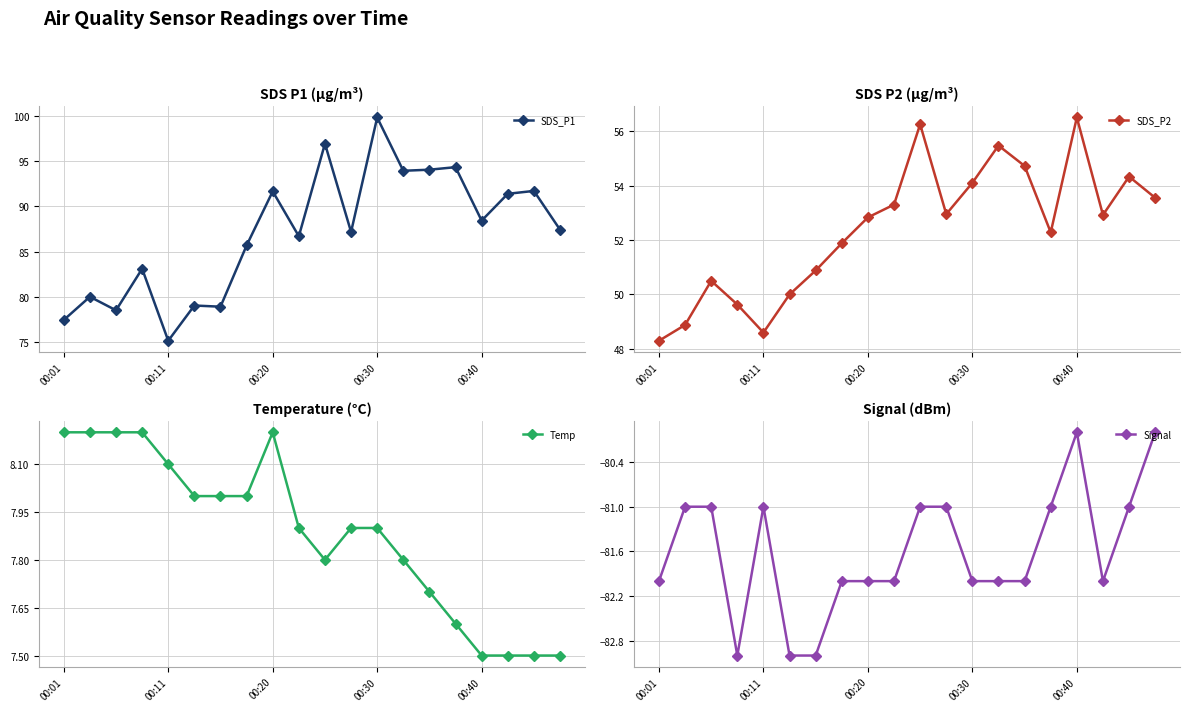

What is the difference between the maximum and minimum values in the Signal series?

3